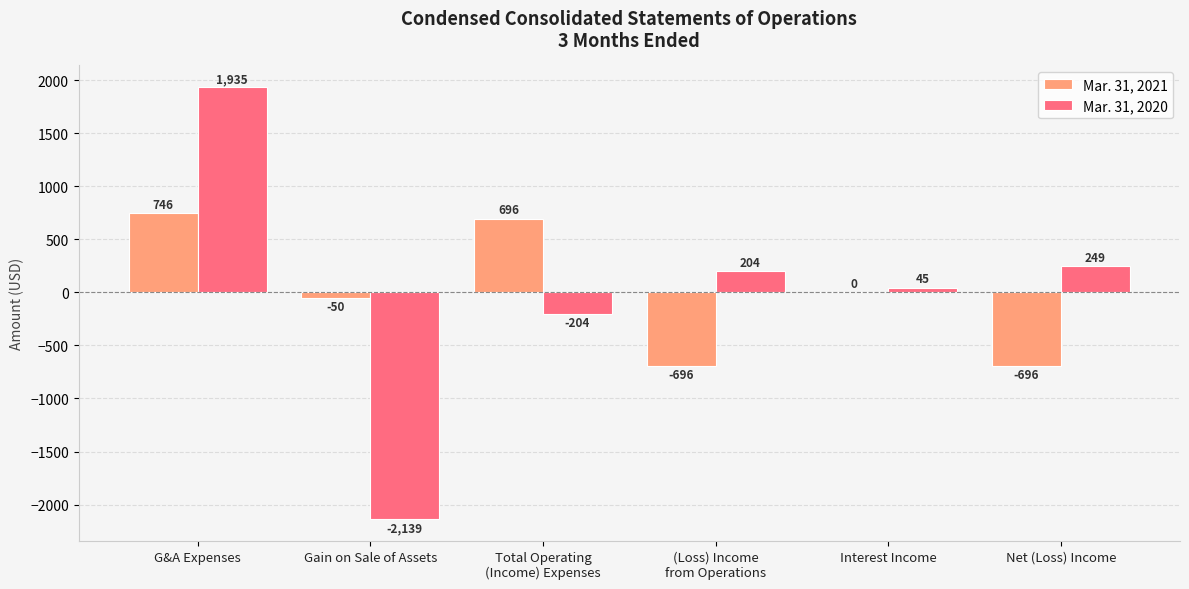

What is the sum of the Mar. 31, 2021 values at Gain on Sale of Assets and G&A Expenses?

696